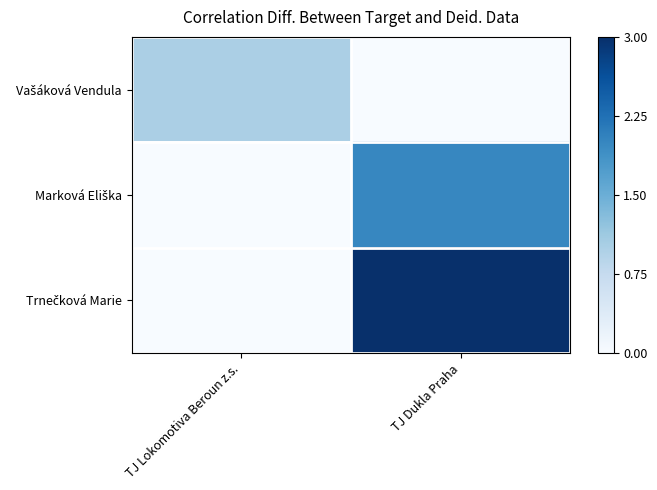

What is the total value across all series at TJ Lokomotiva Beroun z.s.?

1